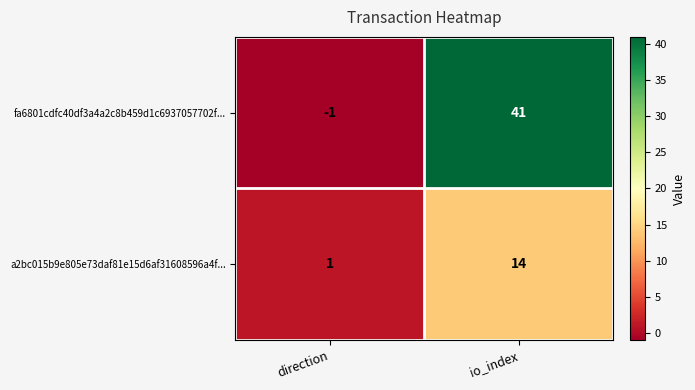

The value of a2bc015b9e805e73daf81e15d6af31608596a4f... at direction is 2. True or false?

False